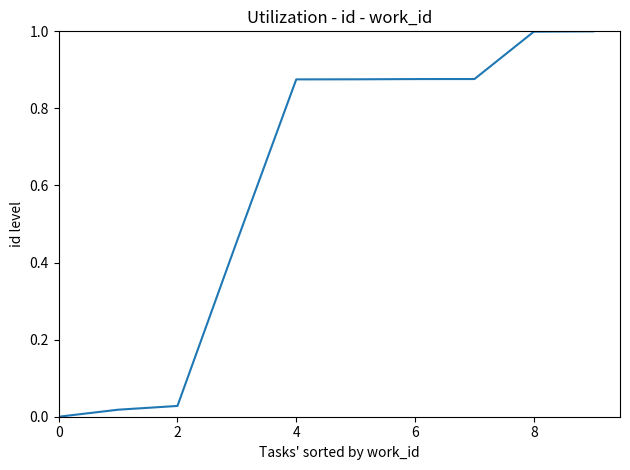

Does the chart have visible grid lines?

No